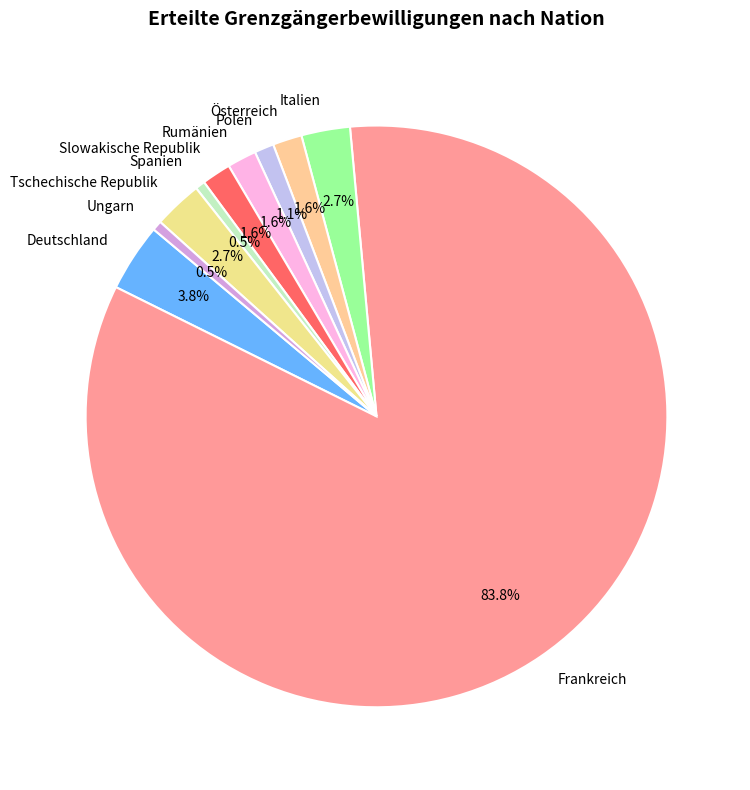

Which slice represents more than half of the pie?

Frankreich